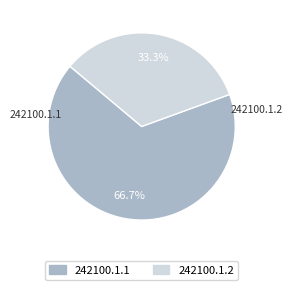

Between 242100.1.1 and 242100.1.2, which is larger?

242100.1.1